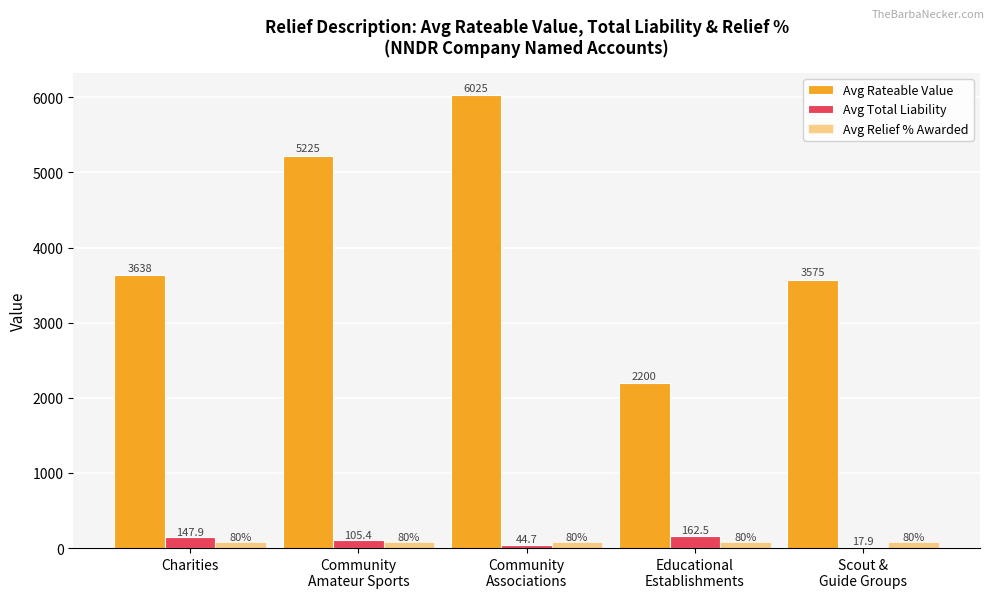

Count the number of data series in this chart.

3